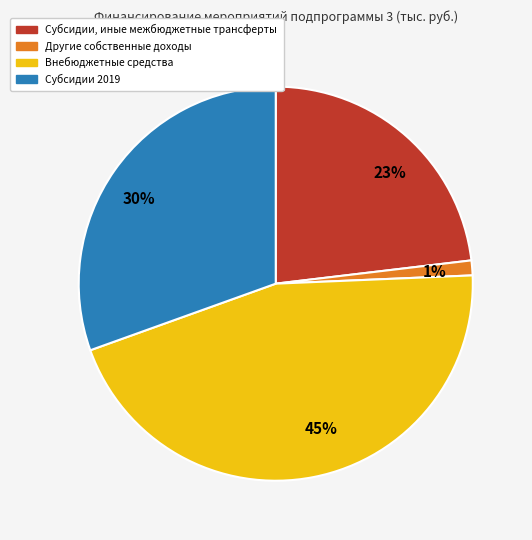

Does 45% represent more than half of the total?

No